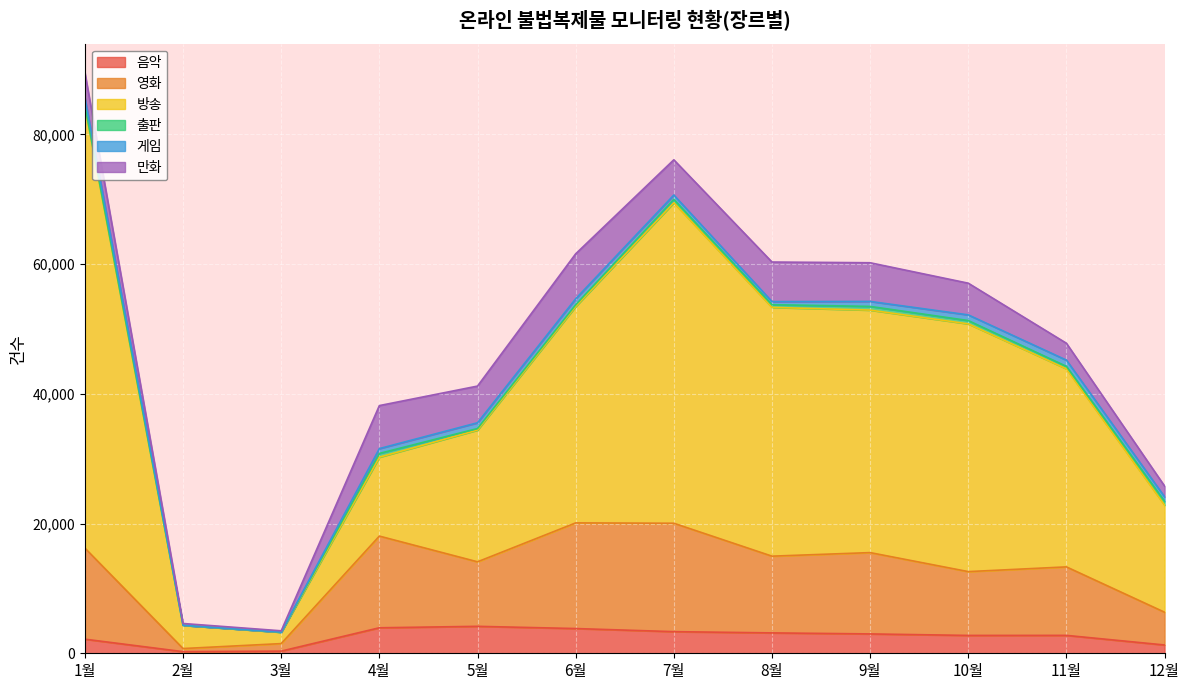

At which category is the sum across all series the highest?

1월